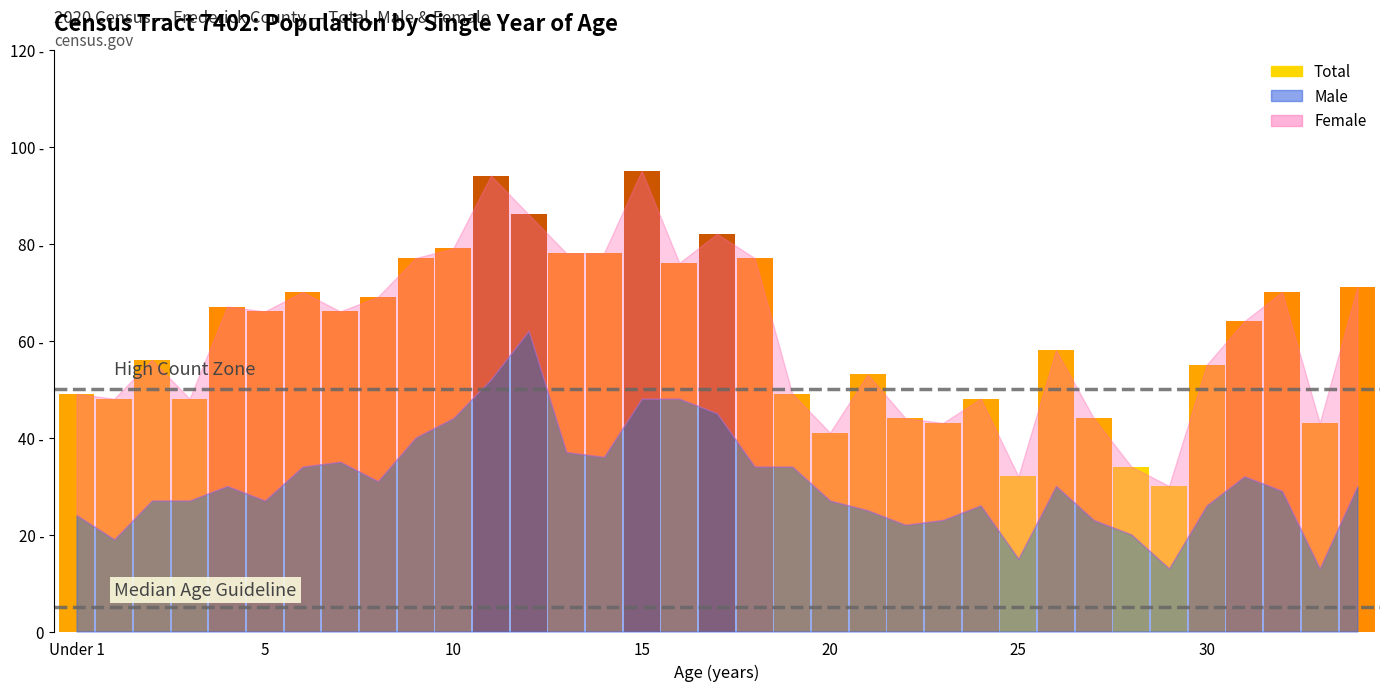

The value of Female at 20 is 14. True or false?

True